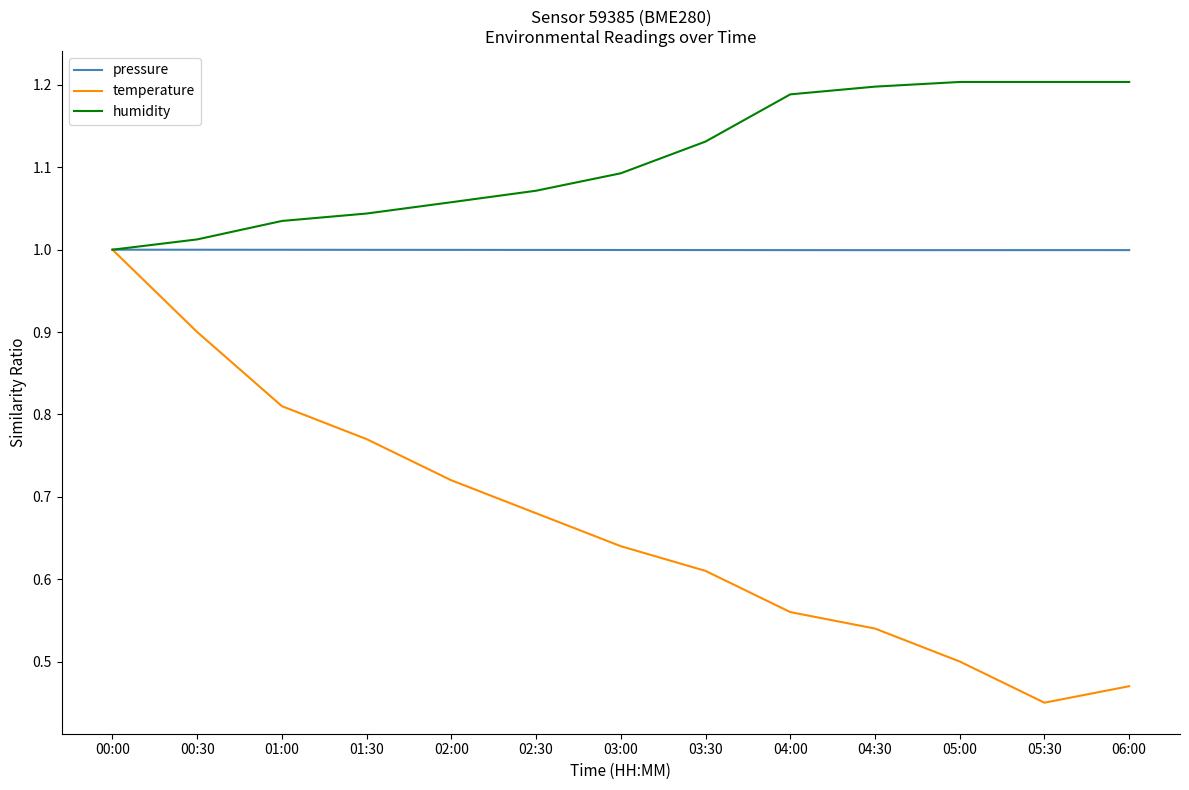

In temperature, how many points are lower than both neighbors (excluding endpoints)?

1